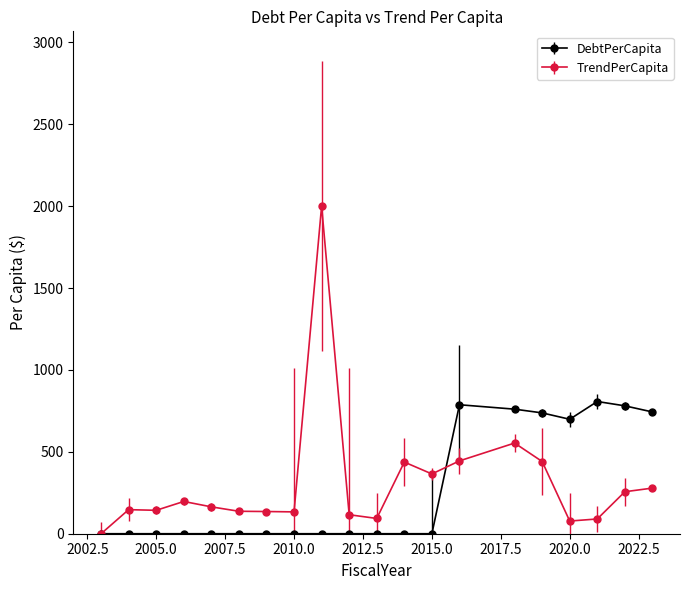

Which series has the largest range (max minus min)?

TrendPerCapita